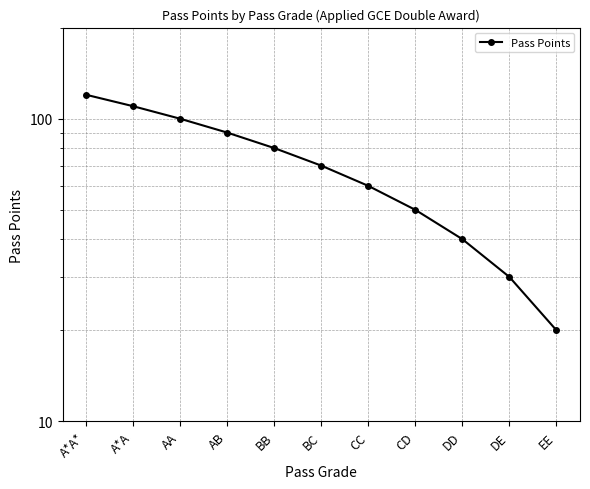

Reading left to right, transcribe all the data shown in this chart.

120	110	100	90	80	70	60	50	40	30	20